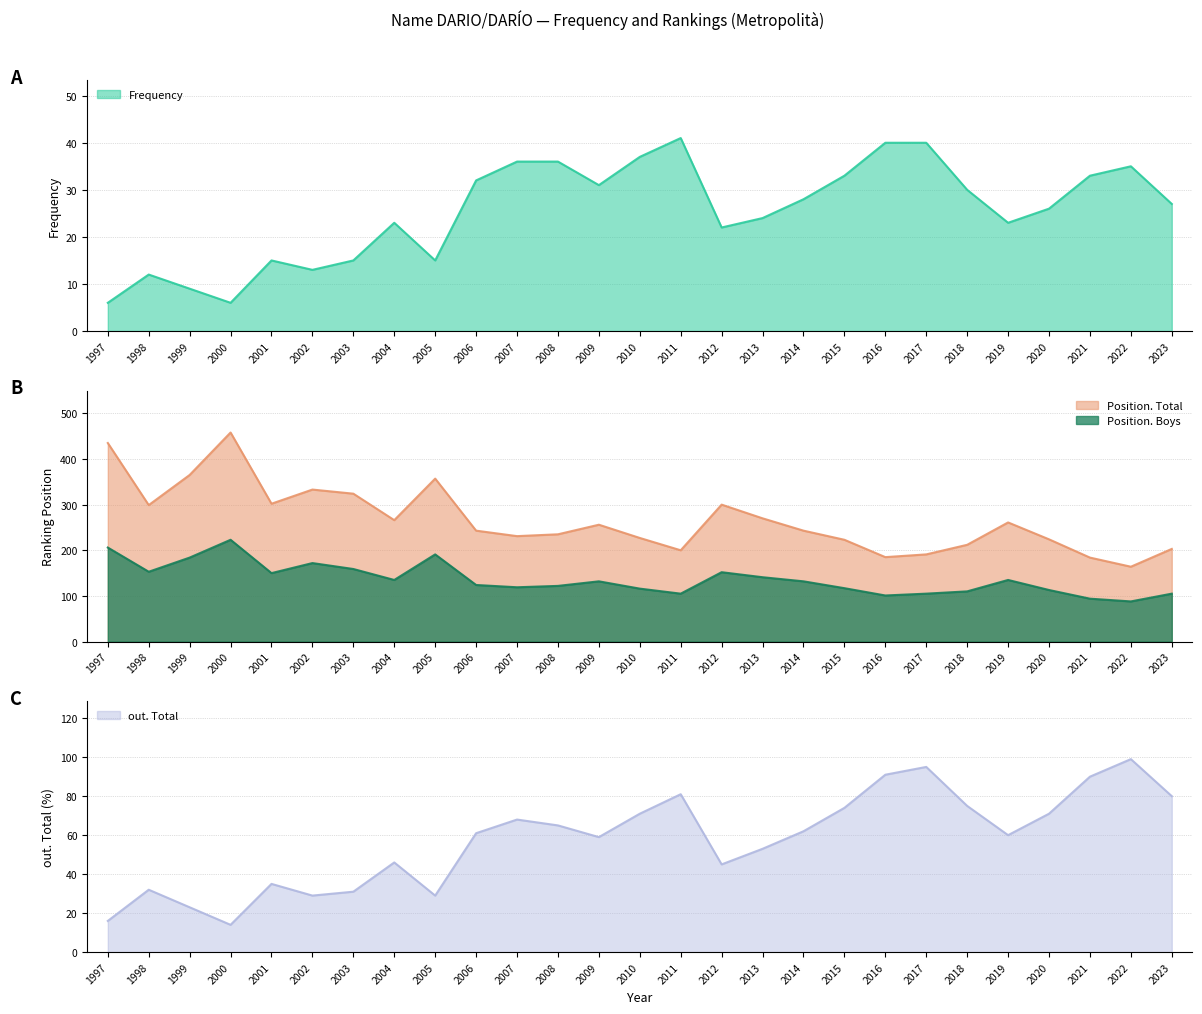

What is the minimum value for Frequency?

6